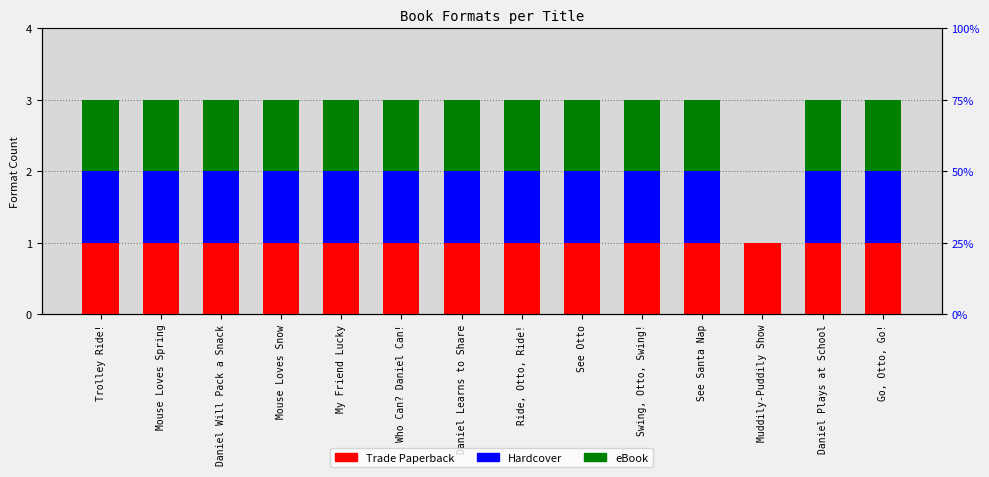

What is the label of the 10th bar from the left?

Swing, Otto, Swing!